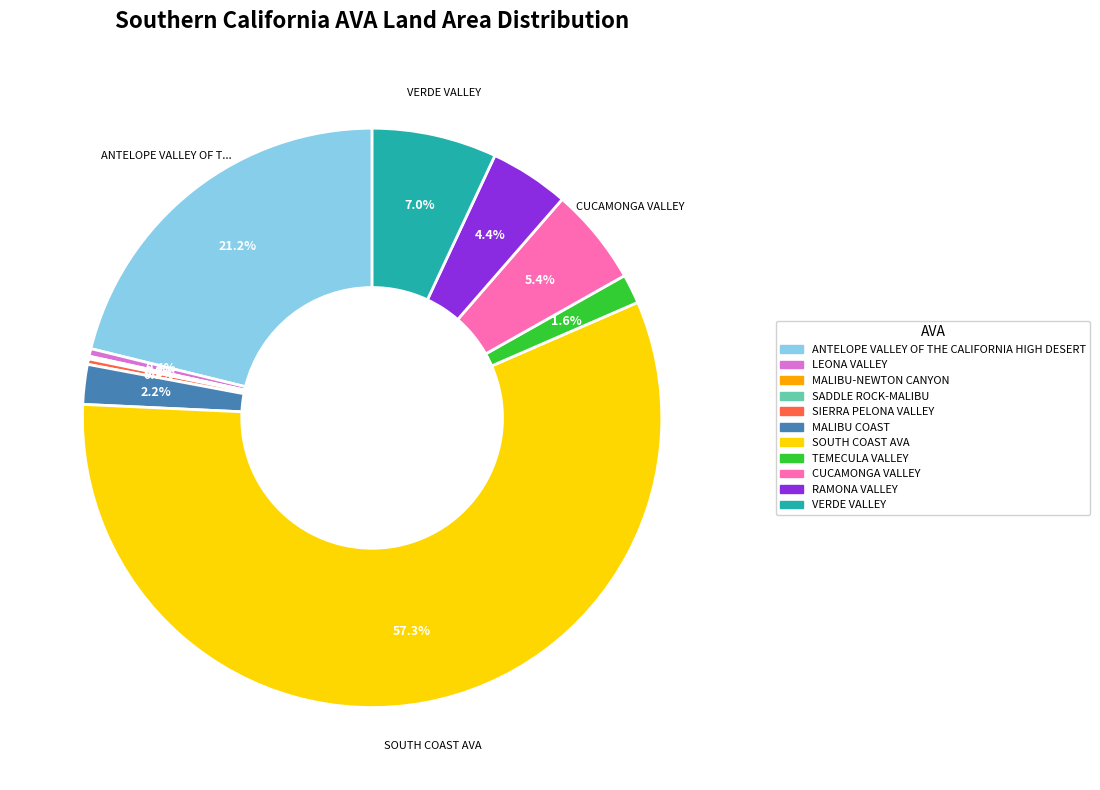

To the nearest percent, what is the average slice percentage?

9%